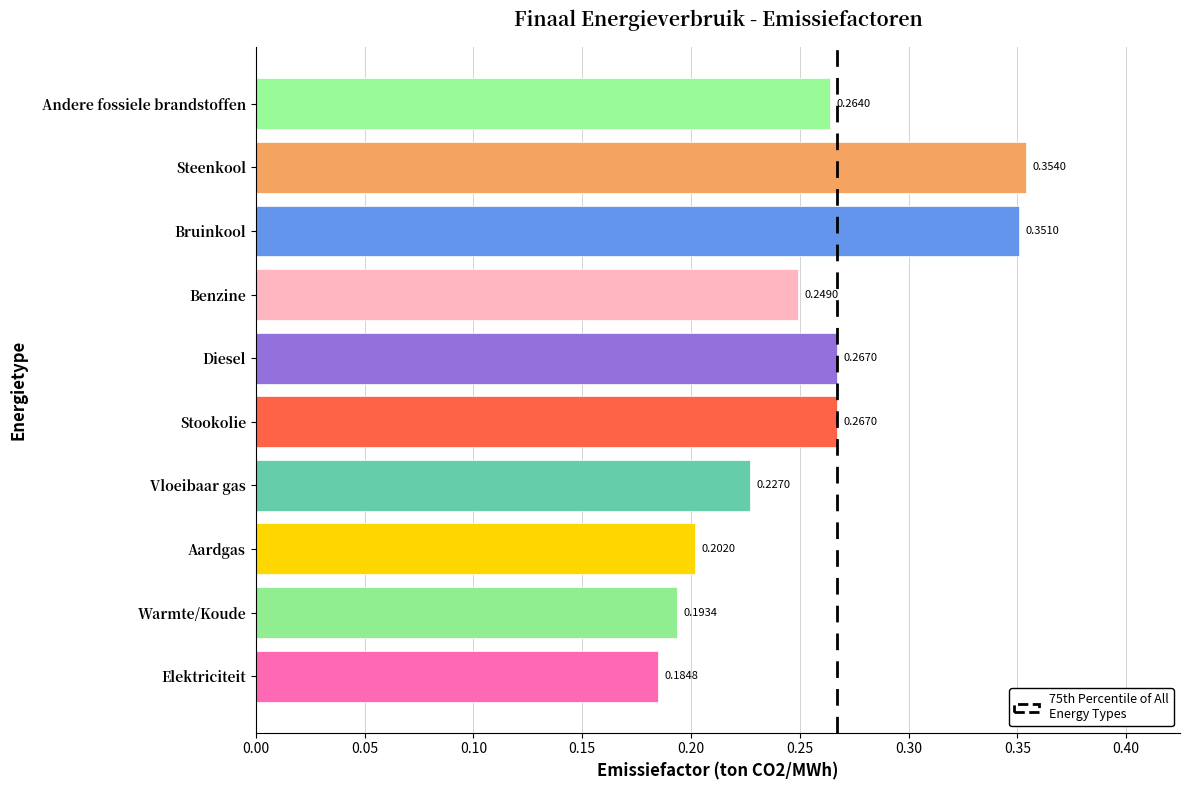

Between Warmte/Koude and Benzine, which is larger?

Benzine